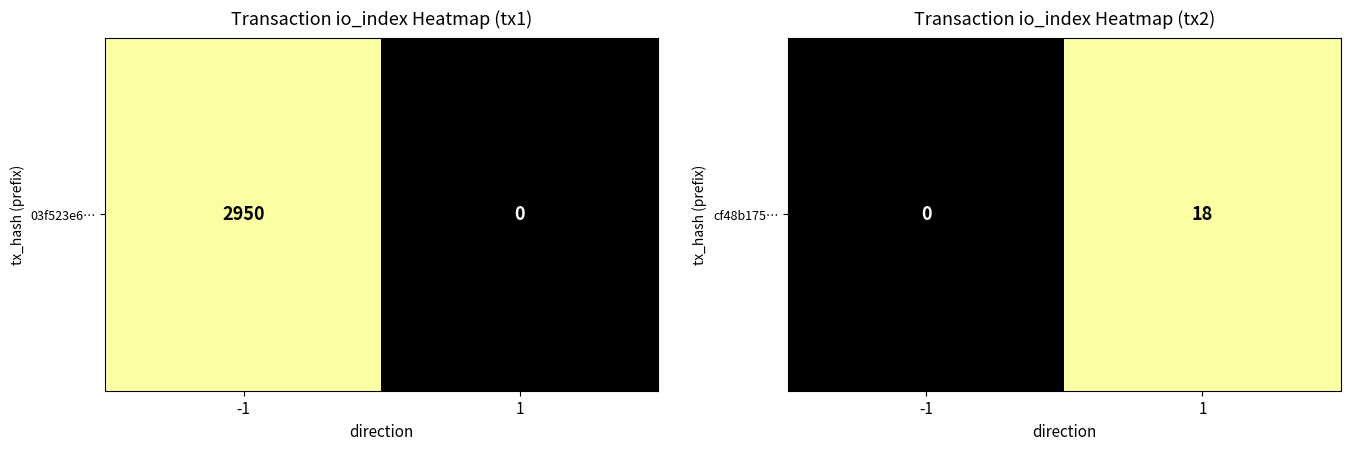

List the labels in order of value, largest first.

1, -1